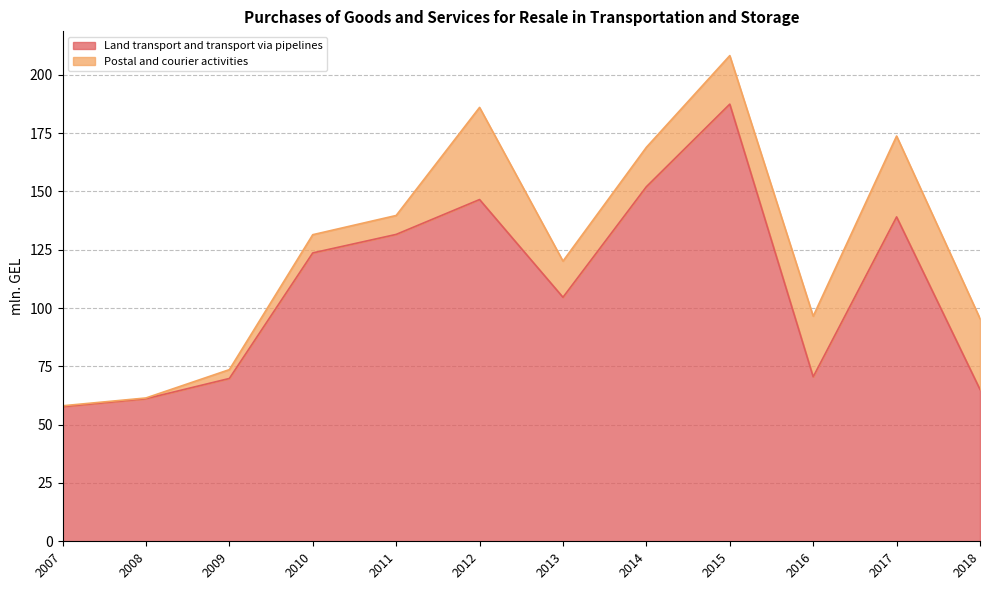

Reading left to right, extract all data points from this chart.

2007=57.7	2008=61.1	2009=69.8	2010=123.6	2011=131.6	2012=146.5	2013=104.6	2014=152.0	2015=187.4	2016=70.5	2017=139.1	2018=65.1